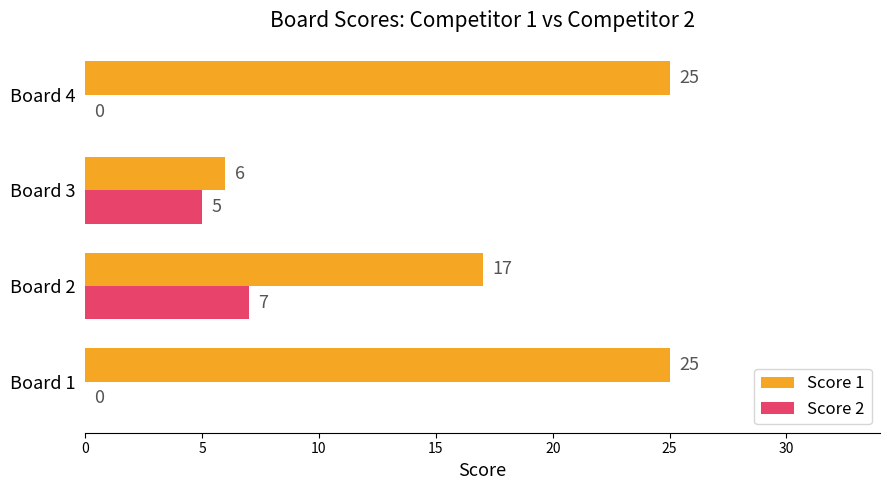

Between Board 1 and Board 2, which series saw the biggest shift?

Score 1